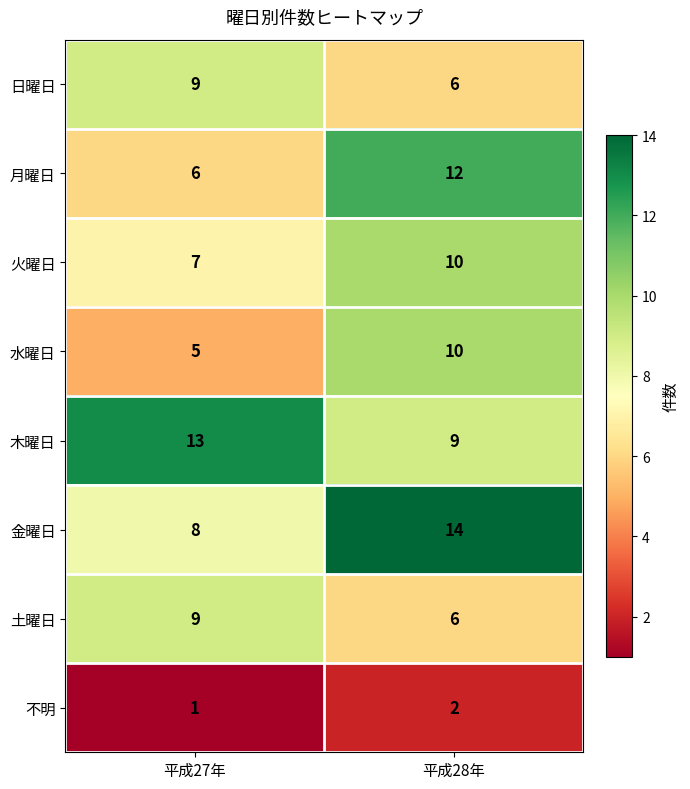

What is the spread (max minus min) of values at 平成28年?

12